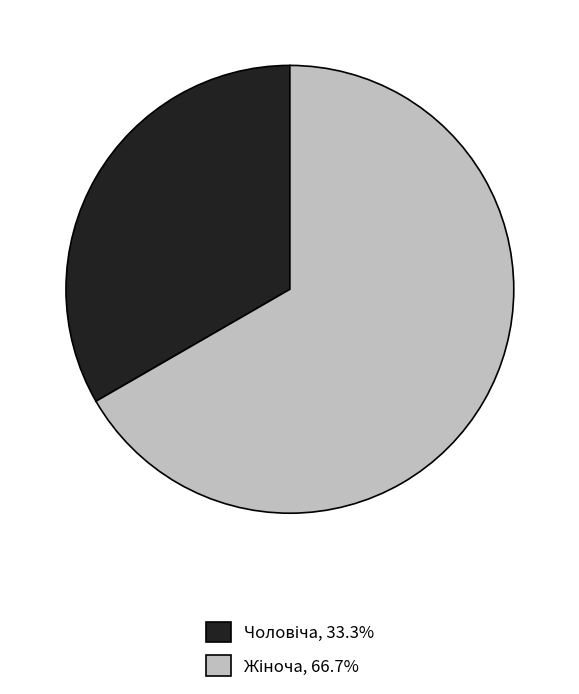

Does any single category account for the majority?

Yes